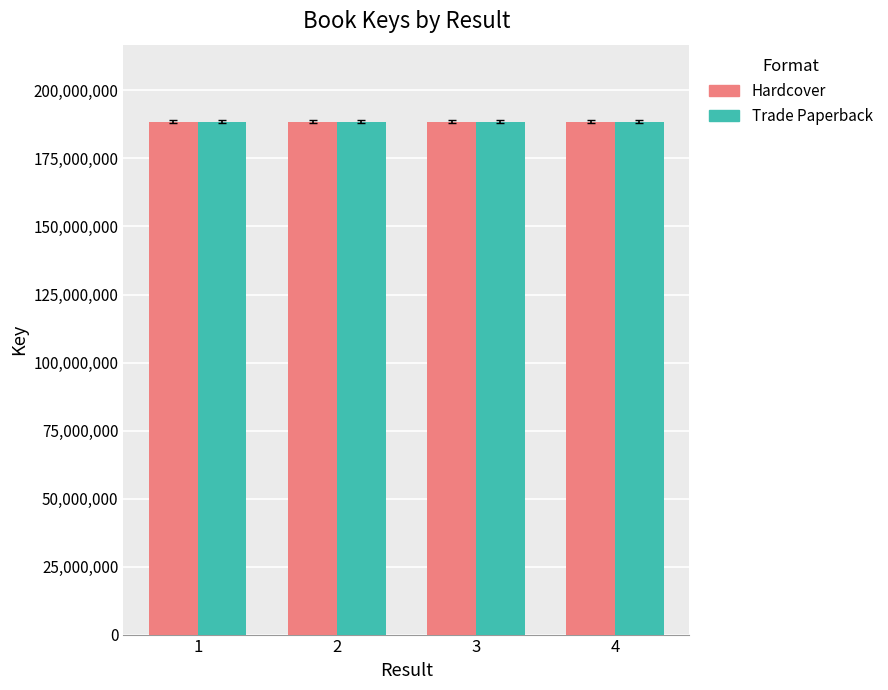

The value of Trade Paperback at 3 is 188546202. True or false?

True